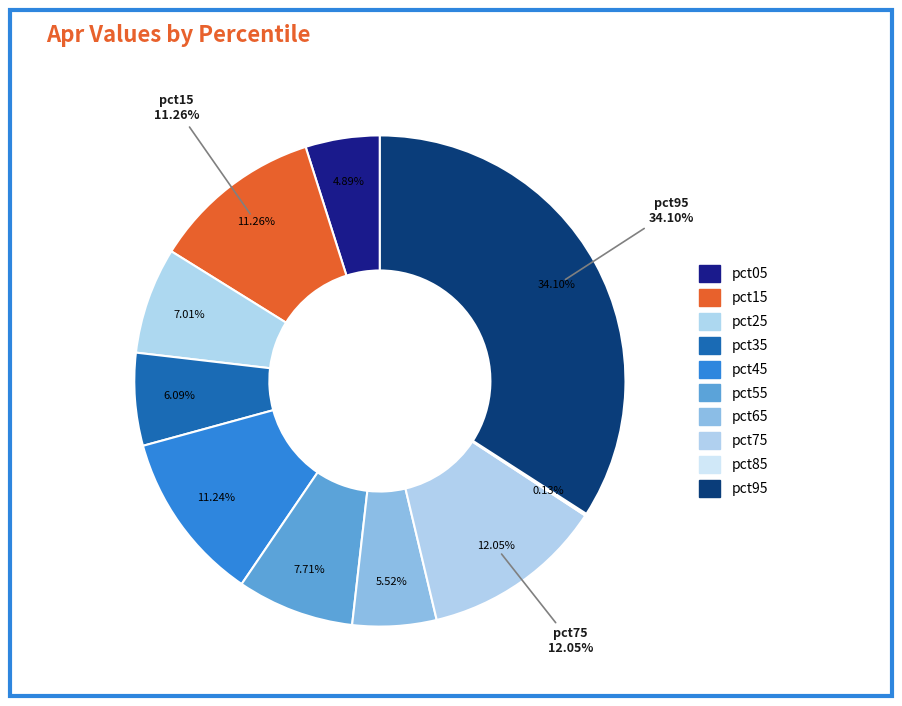

Which category has the smallest portion of the pie?

pct85